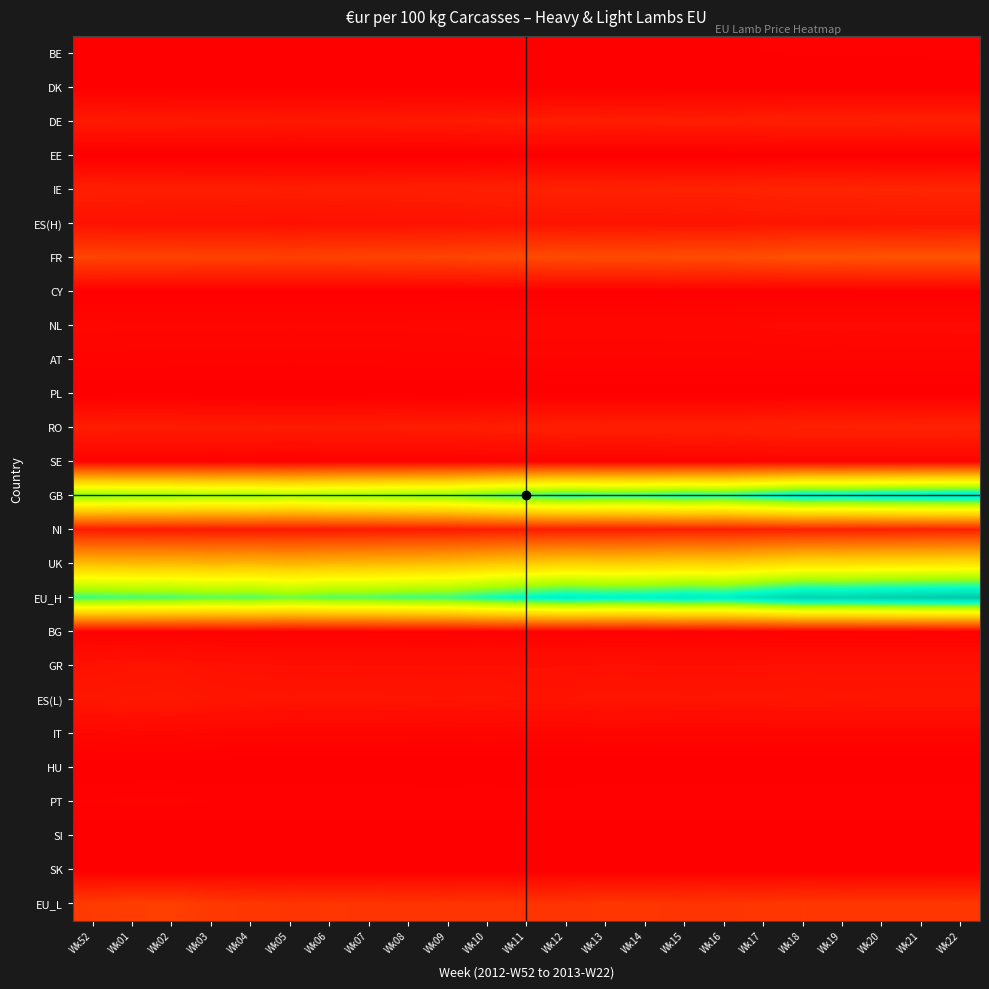

At how many categories does at least one series exceed 4653?

5